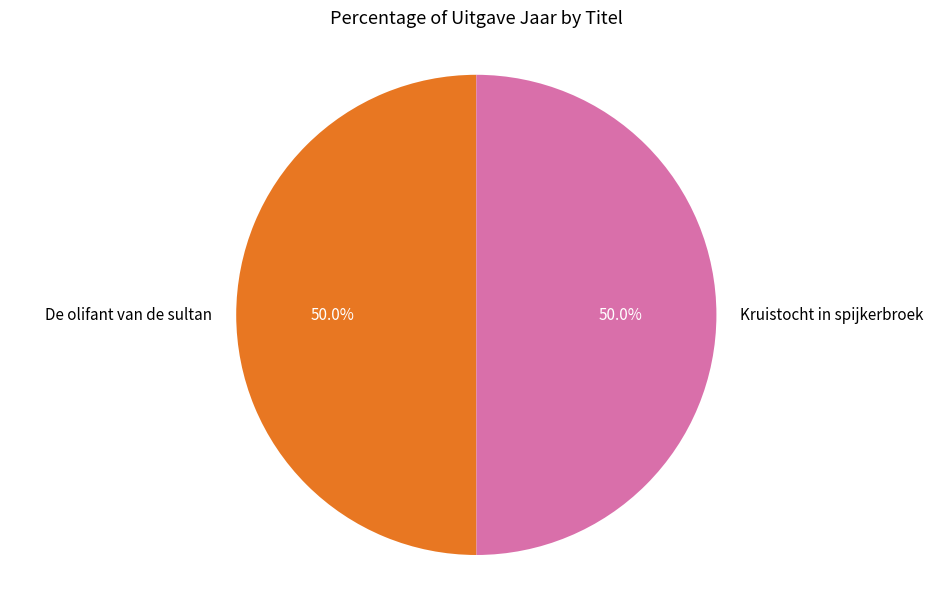

What is the total percentage of Kruistocht in spijkerbroek and De olifant van de sultan?

100.0%